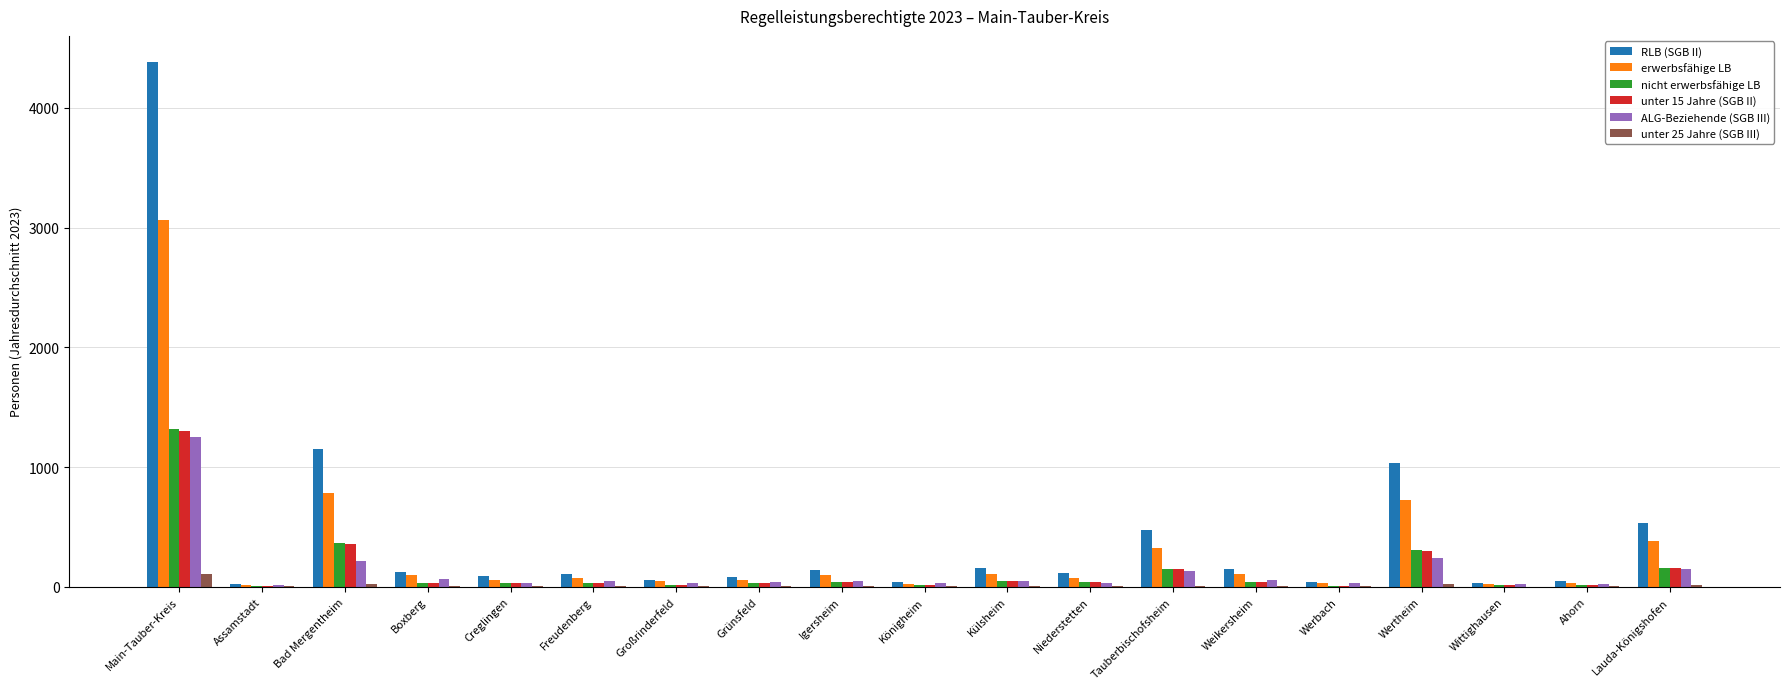

At which label is erwerbsfähige LB closest to 1539?

Bad Mergentheim